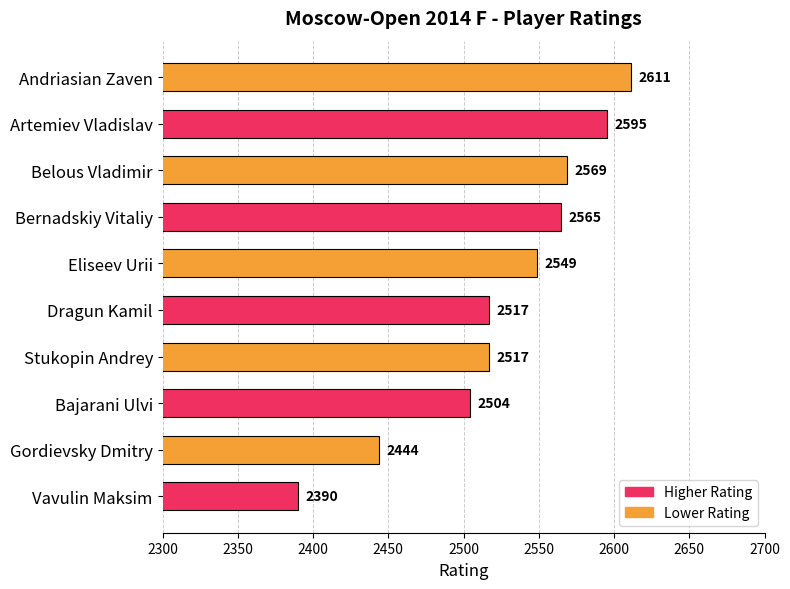

Count the number of categories in the chart.

10